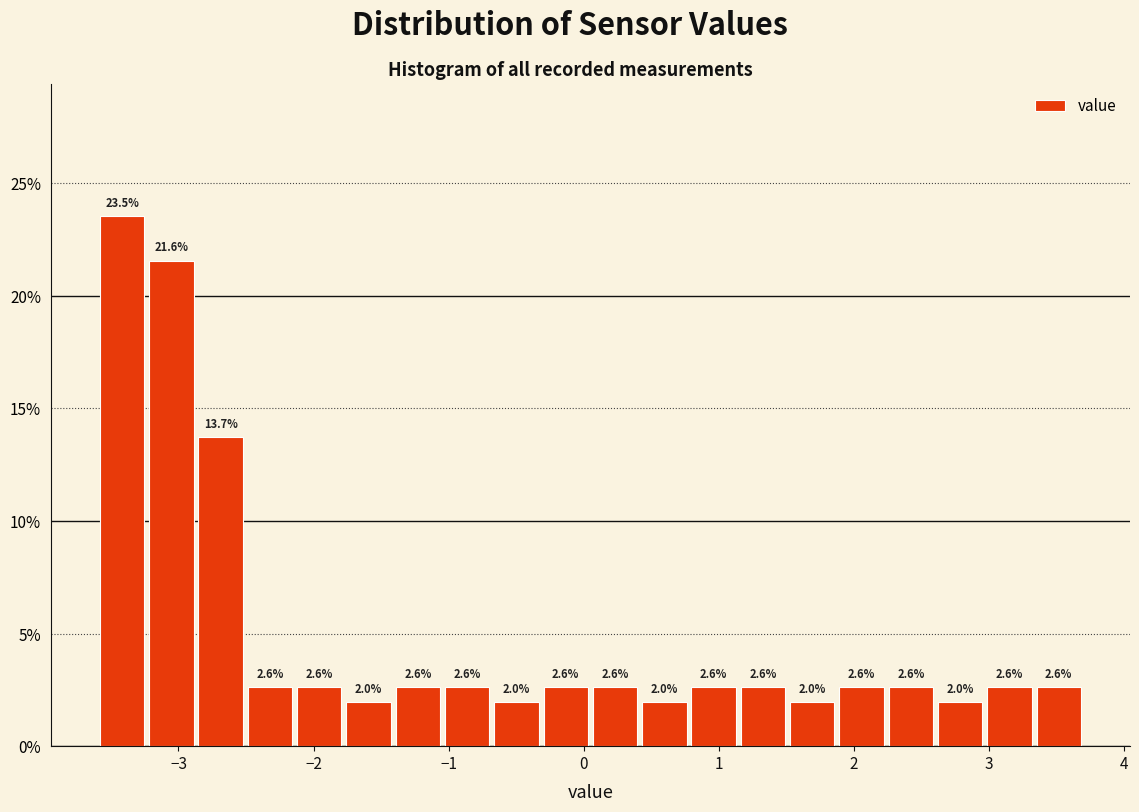

Around what value on the x-axis is the tallest bar? Give the approximate position of its centre, as read against the axis.

-3.4